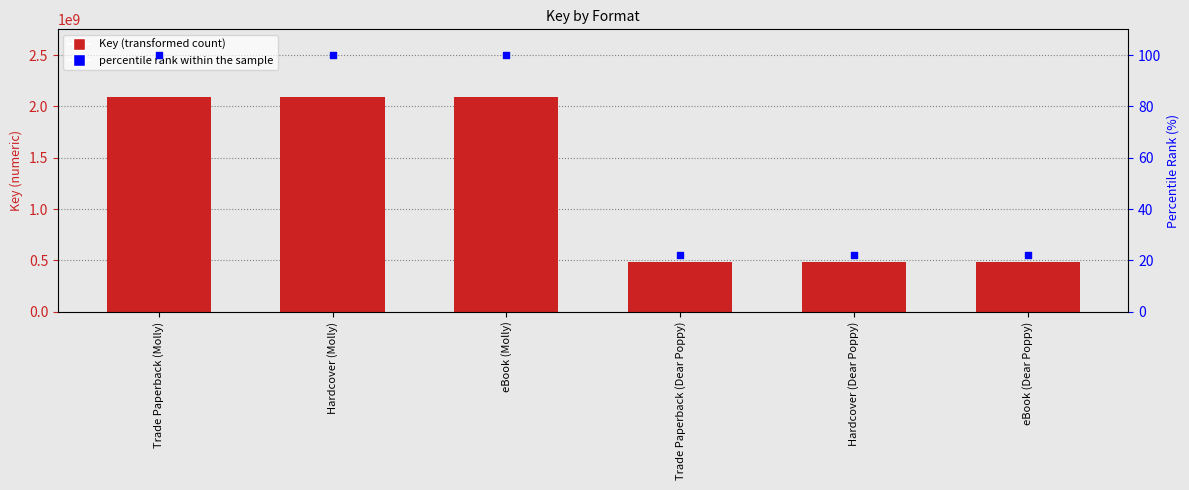

At which category is the sum across all series the highest?

Trade Paperback (Molly)